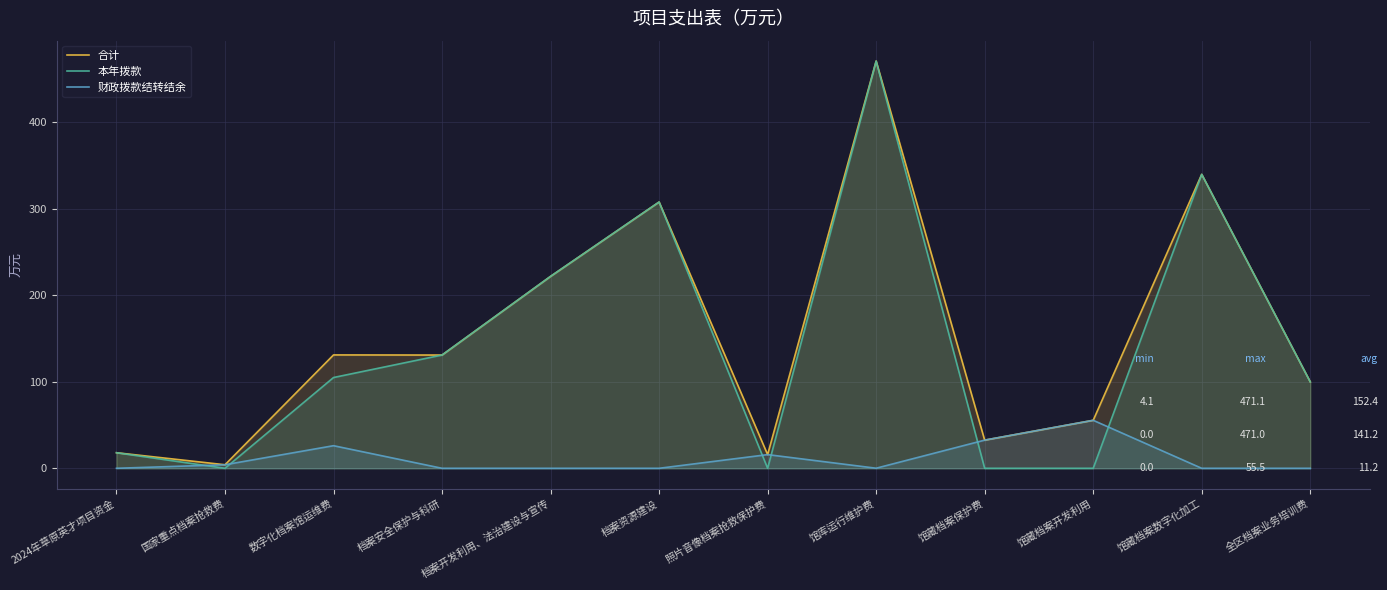

The value of 财政拨款结转结余 at 馆库运行维护费 is 0.1. True or false?

True